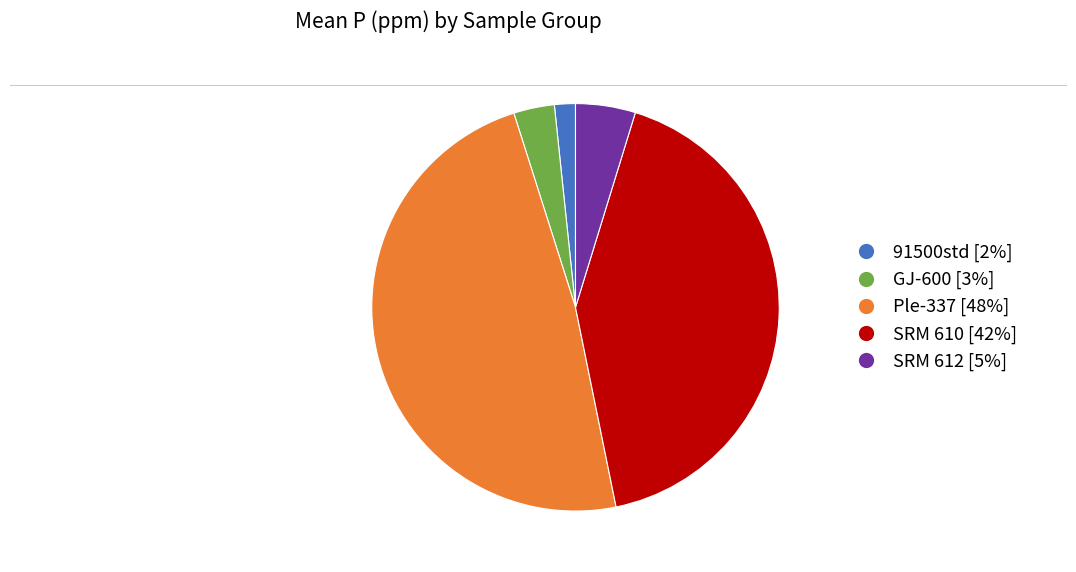

Count the number of slices in the pie.

5